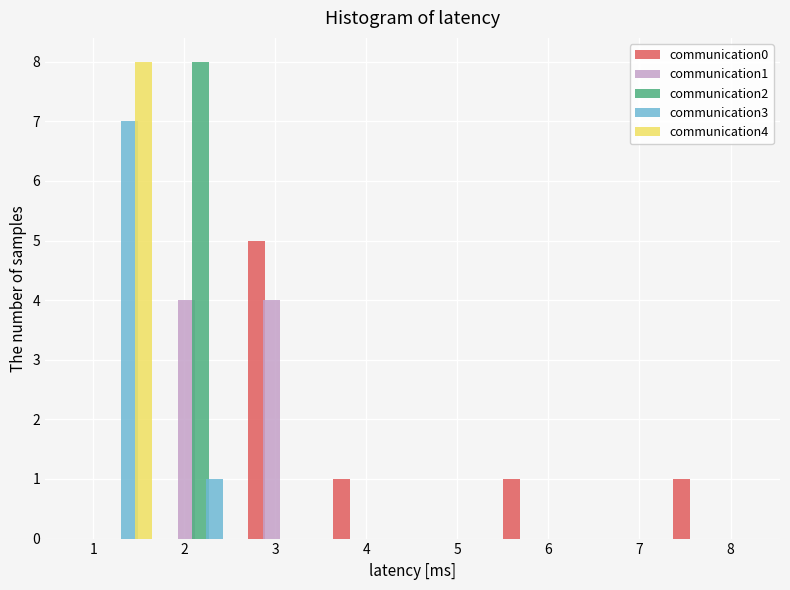

What is the height of the communication1 bar covering 1.7 to 2.6 on the x-axis? Neither the bar edges nor the heights are printed on the chart, so give them approximately, as read against the axes.

4